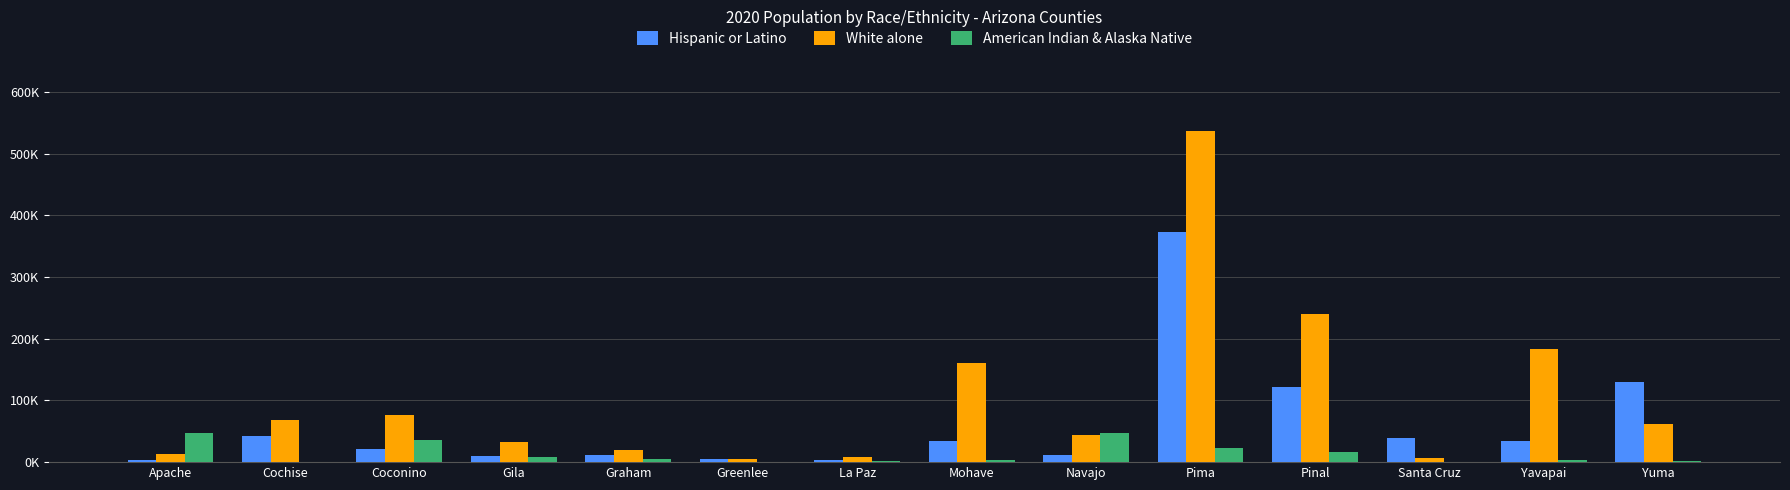

What is the total value across all series at La Paz?

15612